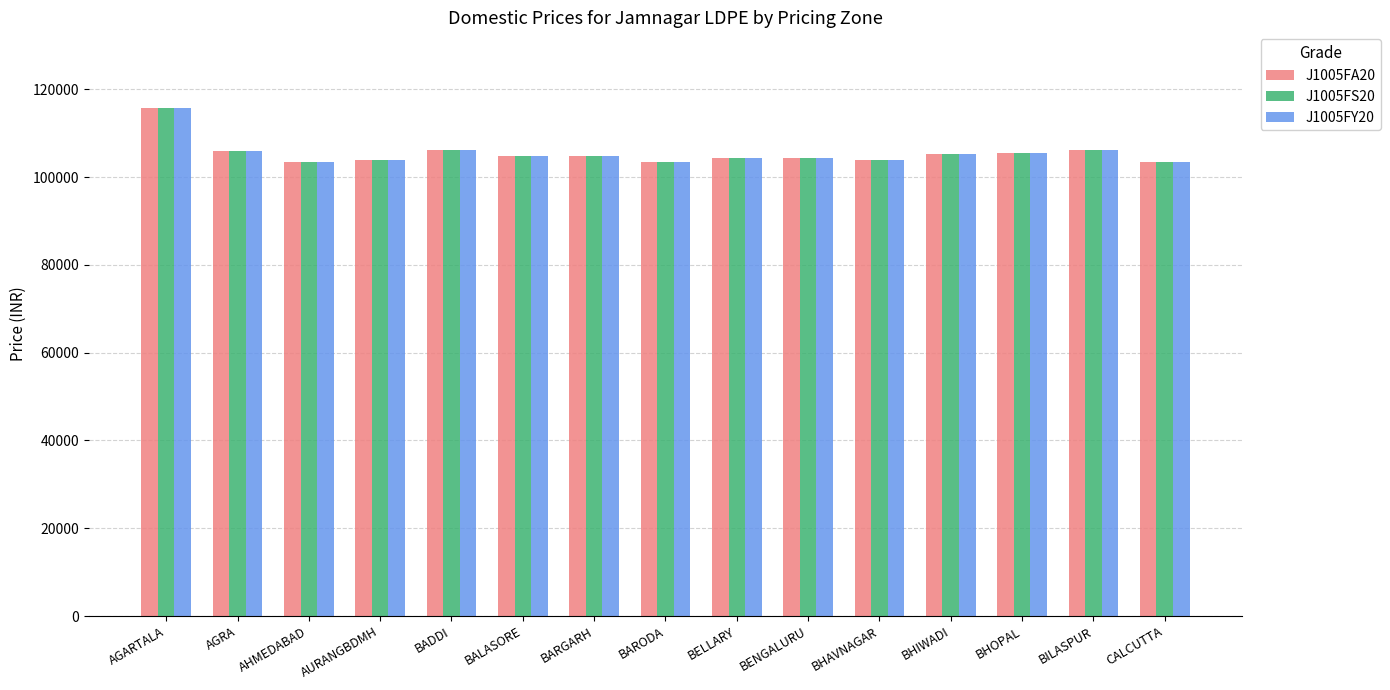

At which label does J1005FA20 reach its peak?

AGARTALA